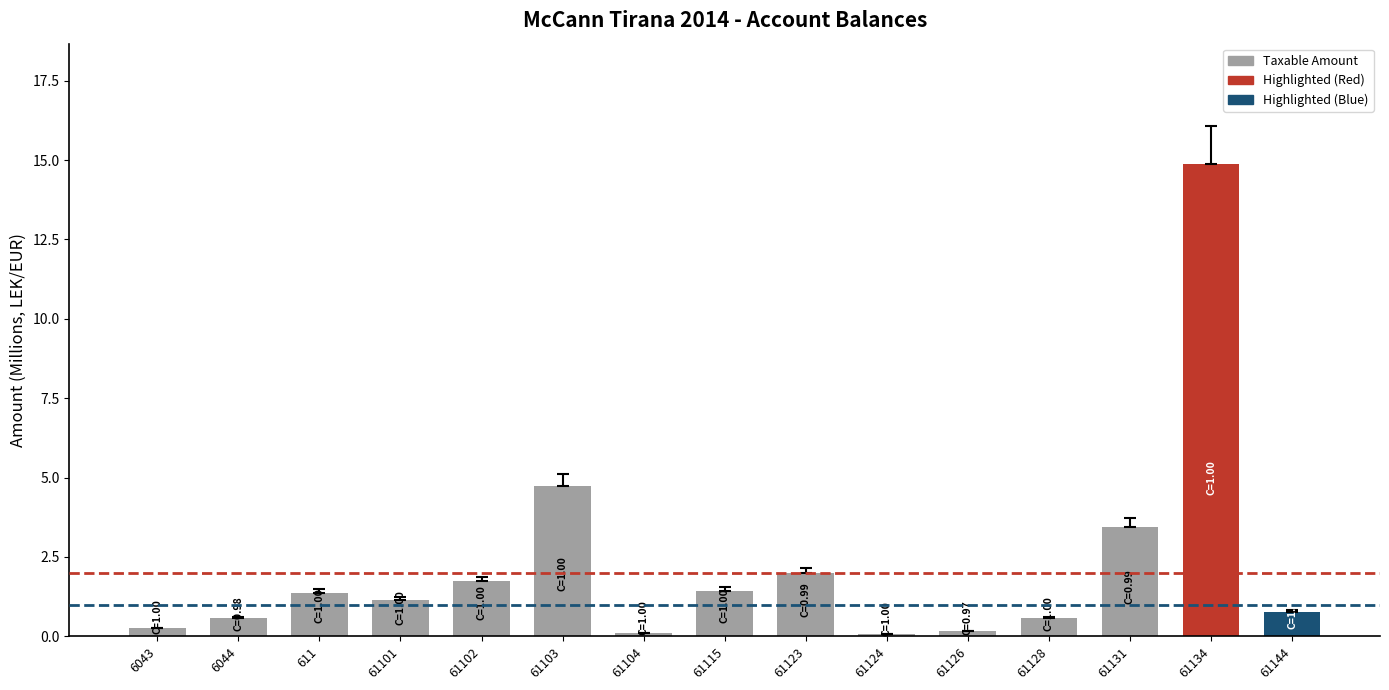

How many values are below 1?

7